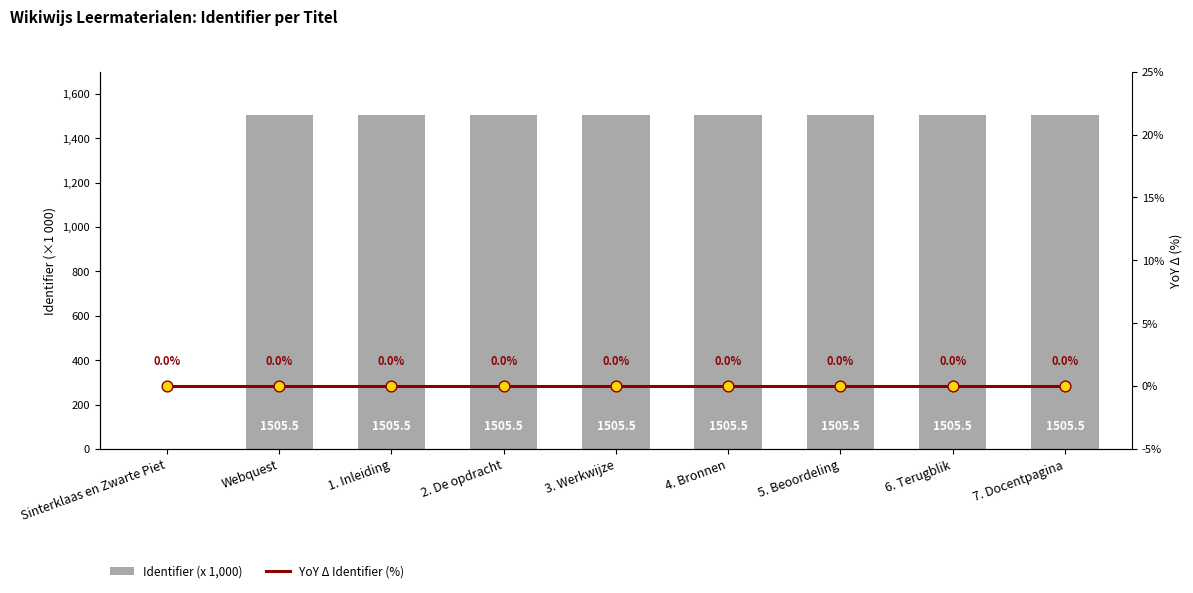

At how many categories does at least one series exceed 1462?

8